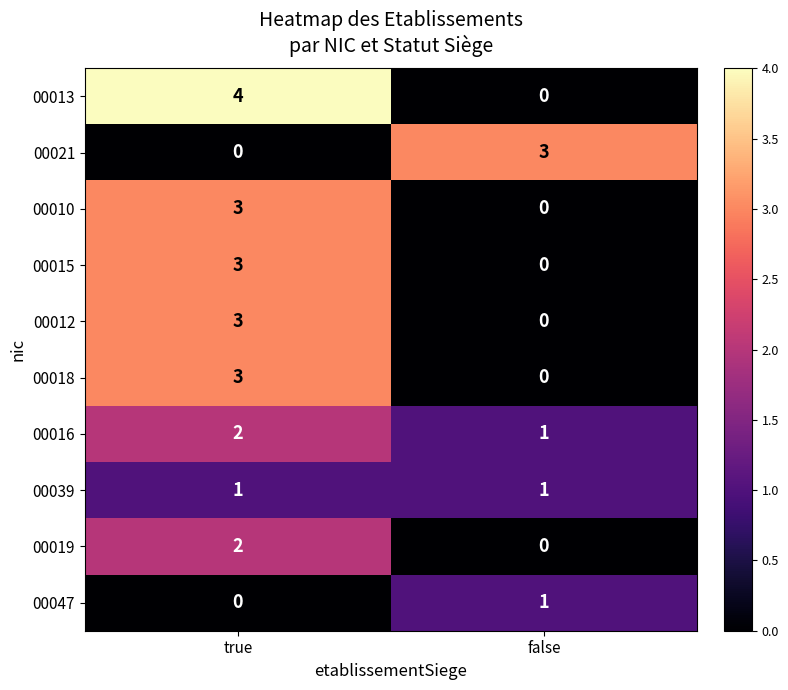

What is the spread (max minus min) of values at false?

3